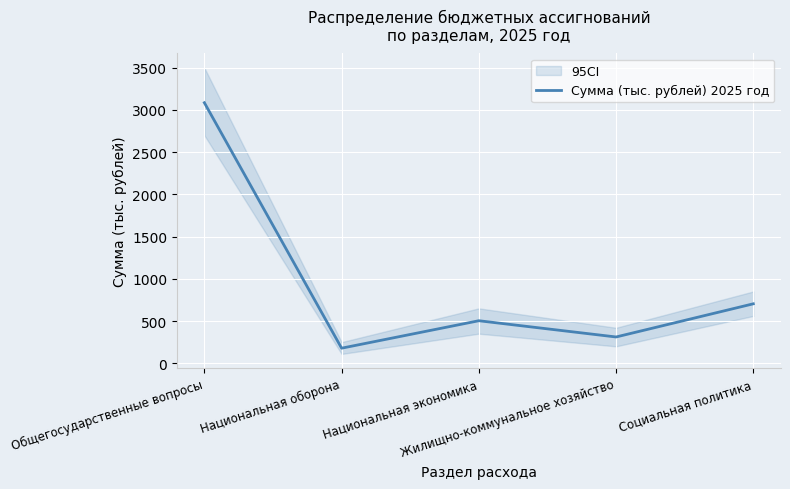

What position from the left is Национальная экономика?

3